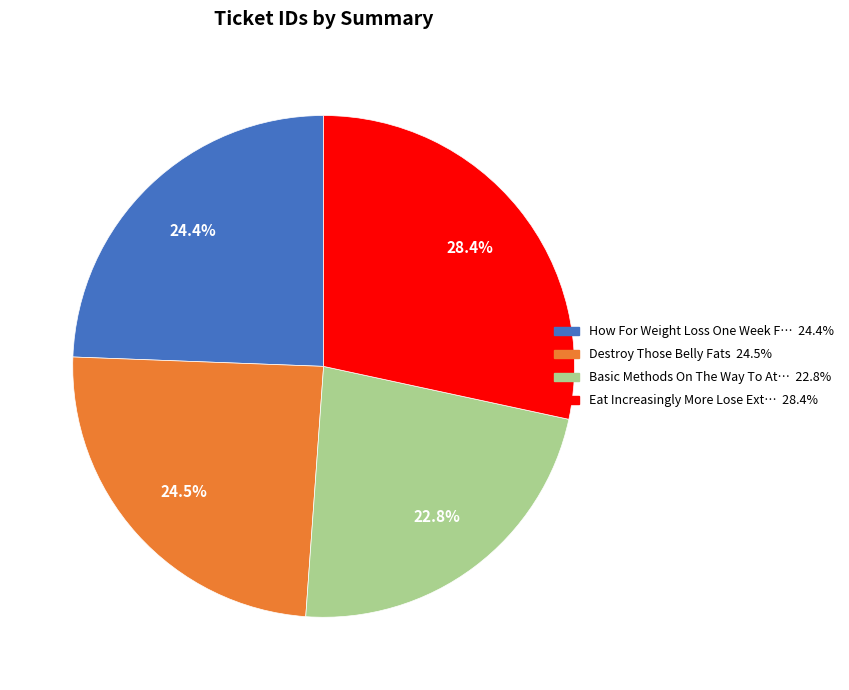

Count the number of slices in the pie.

4